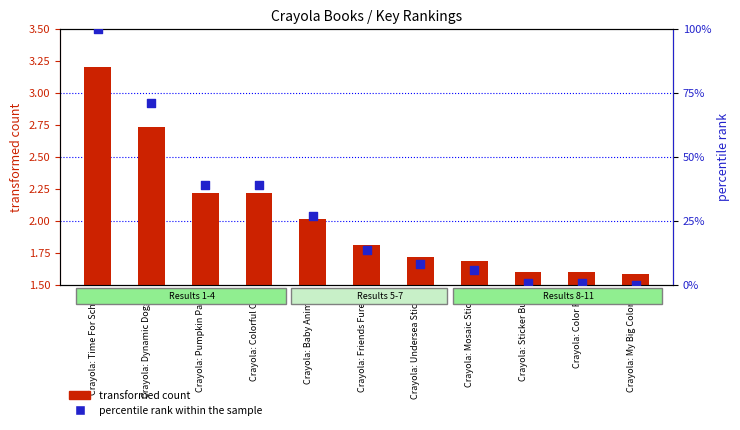

At how many categories does at least one series exceed 92?

1